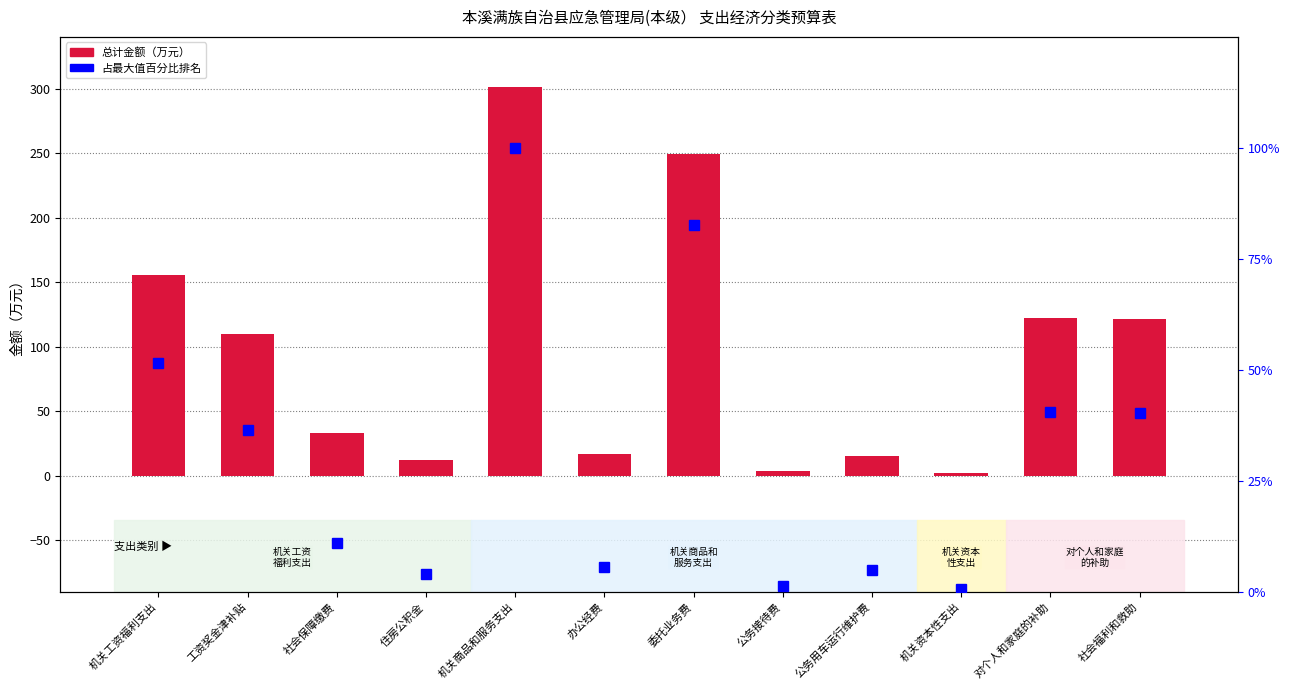

Where is 总计 nearest to the value 151?

机关工资福利支出